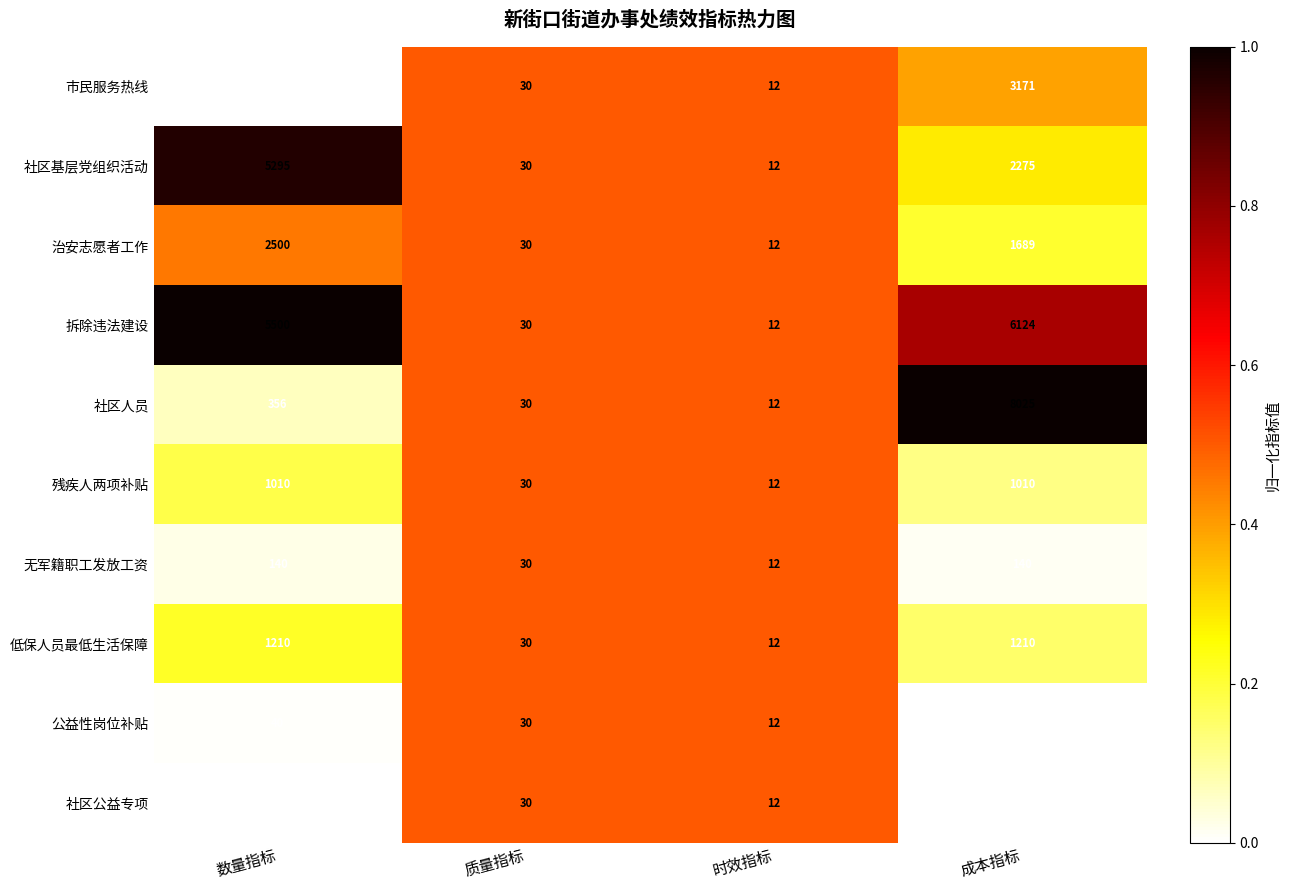

What is the sum of all 社区人员 values?

8423